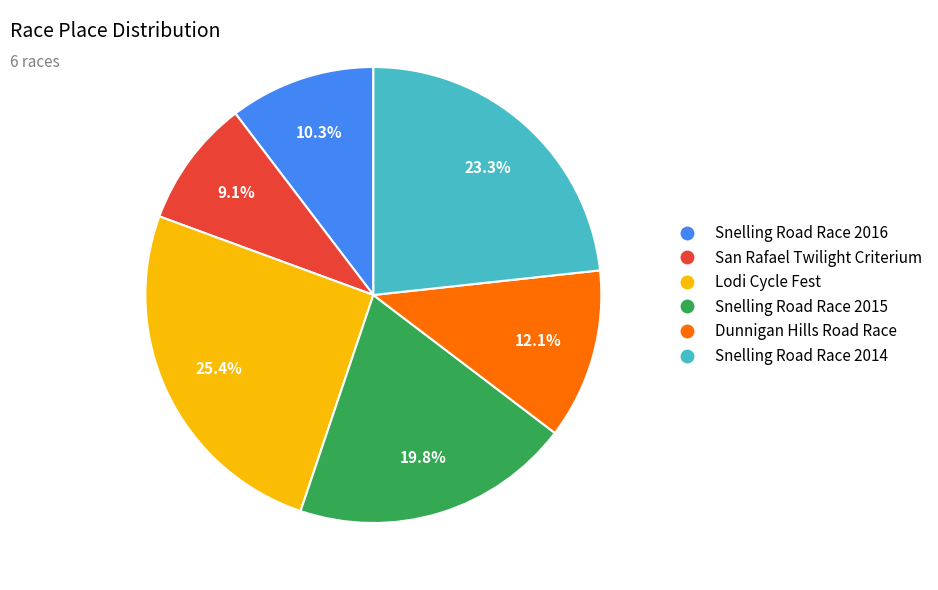

Between Snelling Road Race 2016 and Snelling Road Race 2014, which is larger?

Snelling Road Race 2014